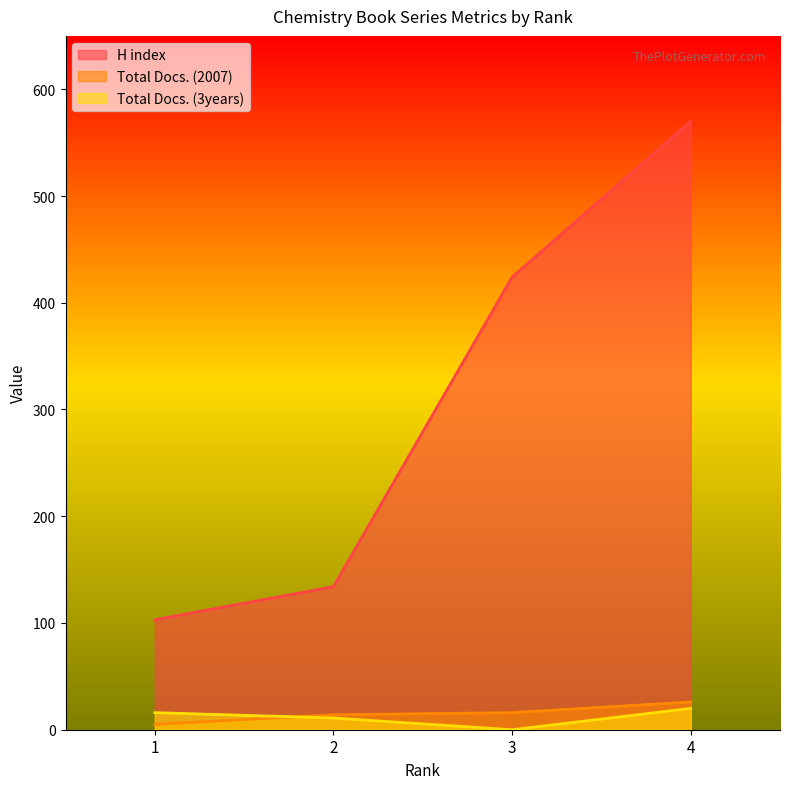

Reading left to right, transcribe all the data shown in this chart.

H index: 1=103	2=134	3=424	4=570
Total Docs. (2007): 1=5	2=14	3=16	4=26
Total Docs. (3years): 1=16	2=11	3=0	4=20